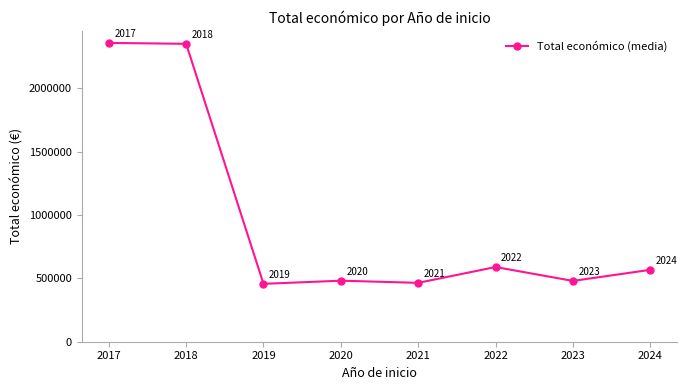

Is it true that the value at 2023 is 945062.8?

False